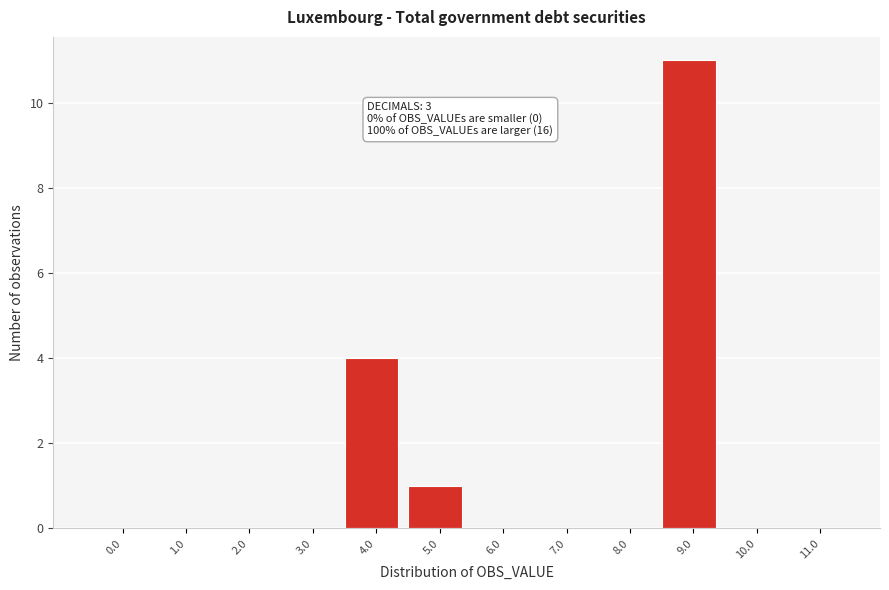

Reading left to right, extract all data points from this chart.

0.0=0	1.0=0	2.0=0	3.0=0	4.0=4	5.0=1	6.0=0	7.0=0	8.0=0	9.0=11	10.0=0	11.0=0